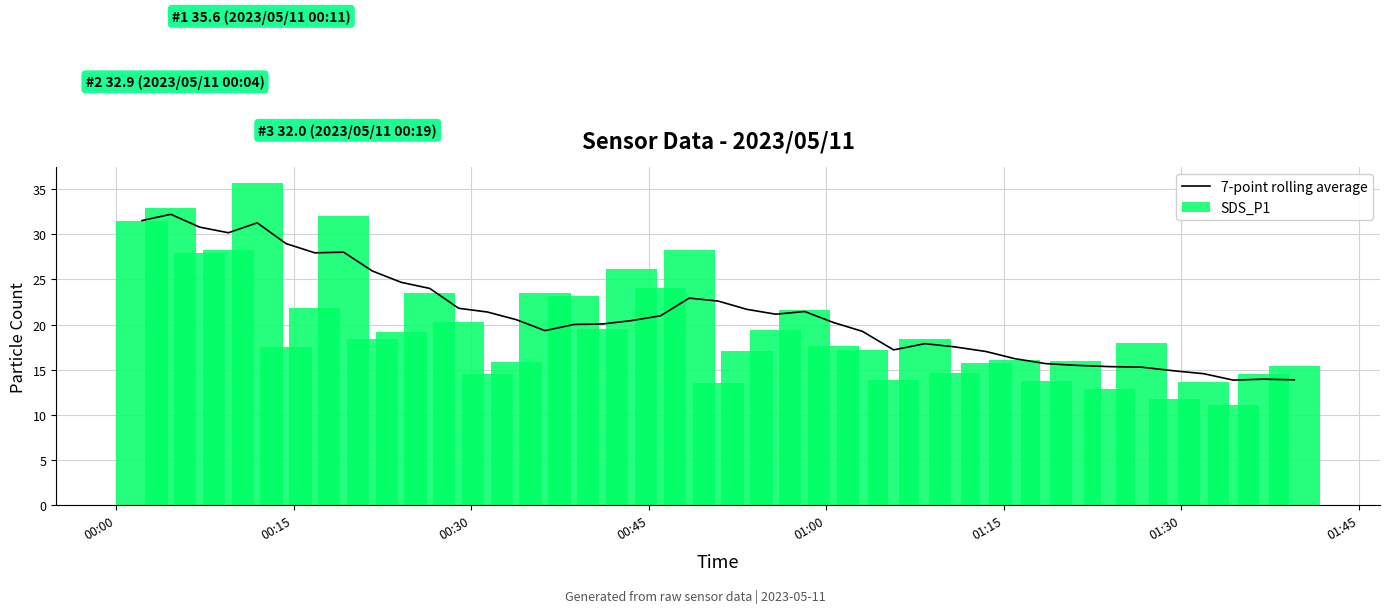

What is the minimum value shown in the chart?

11.1